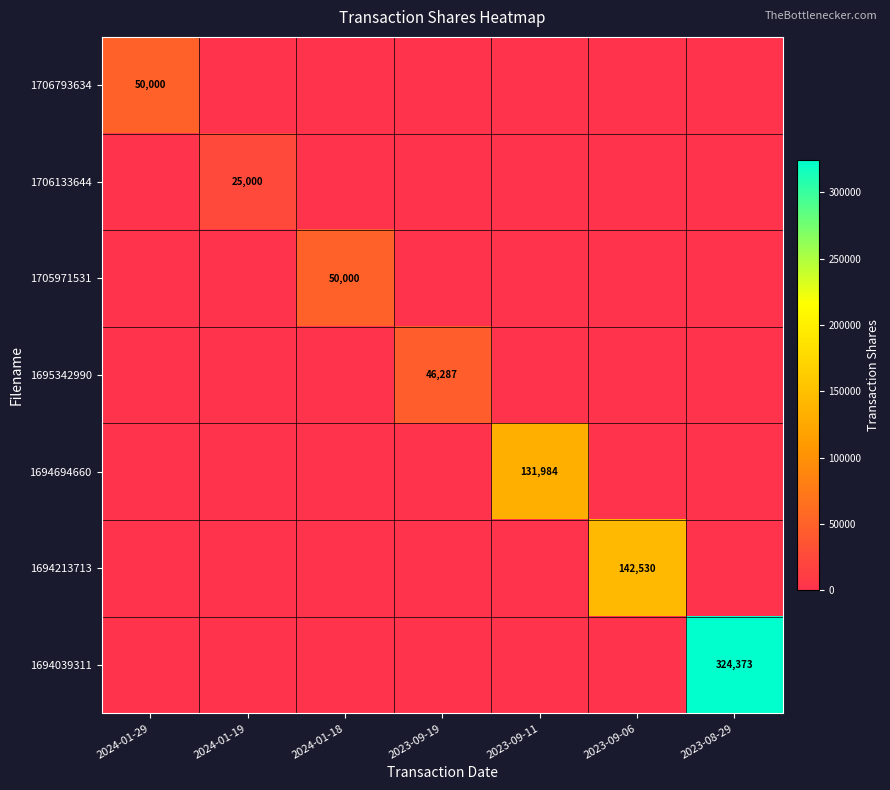

Is the value of 1706793634 at 2024-01-18 greater than the value of 1694213713 at 2023-09-19?

No